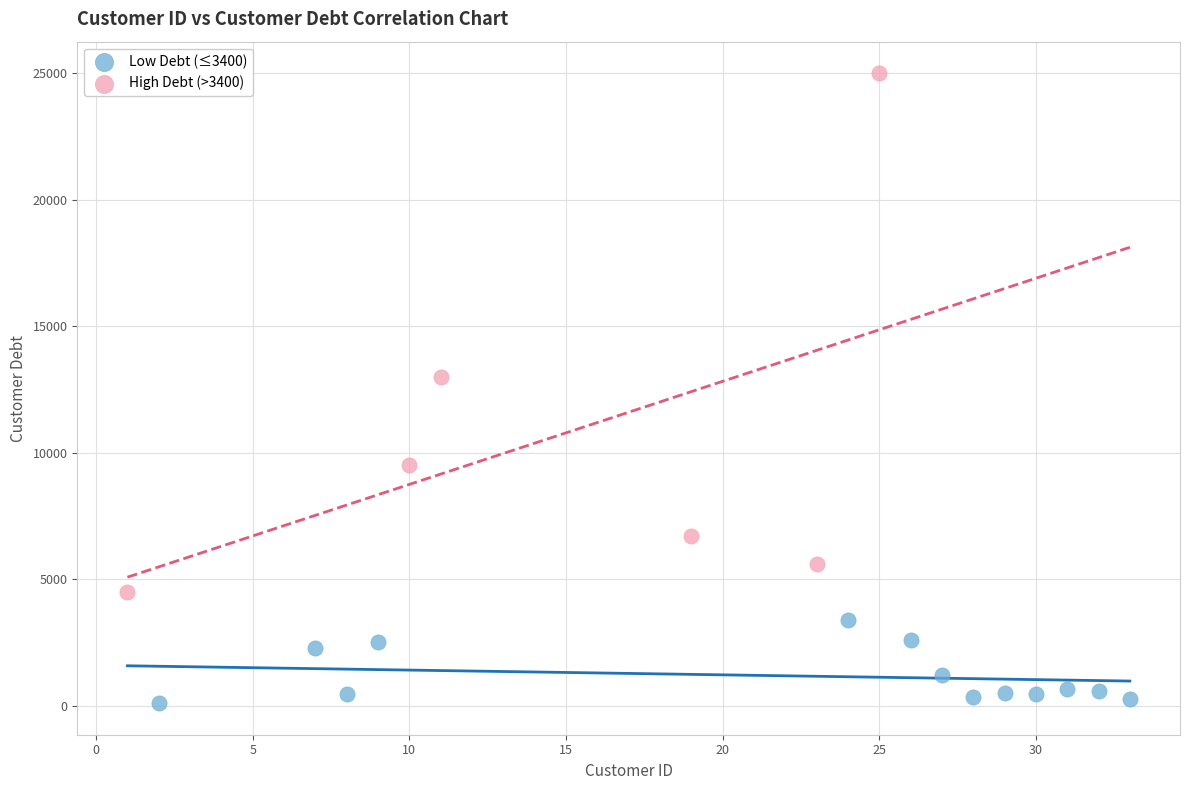

Which series reaches the maximum Y coordinate?

High Debt (>3400)